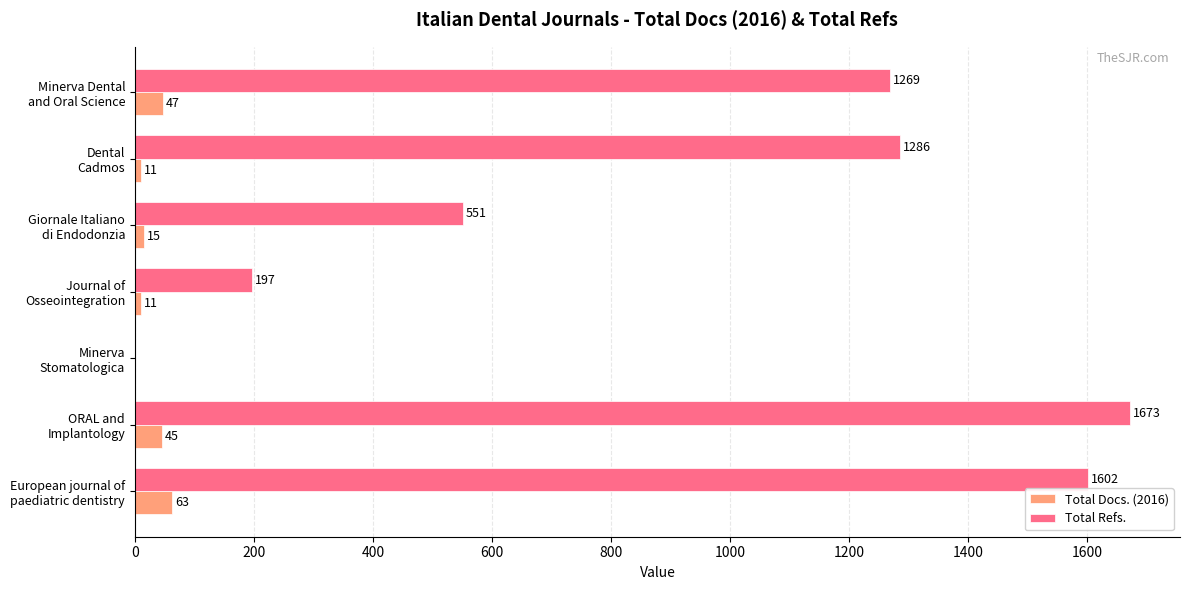

How many distinct data groups are displayed?

2